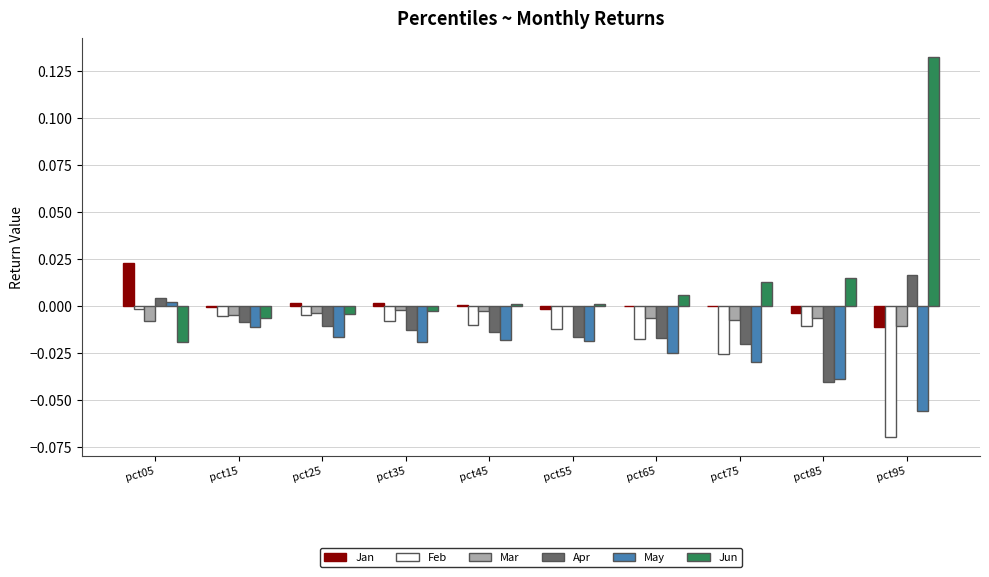

Which category has the highest value across all series?

pct95